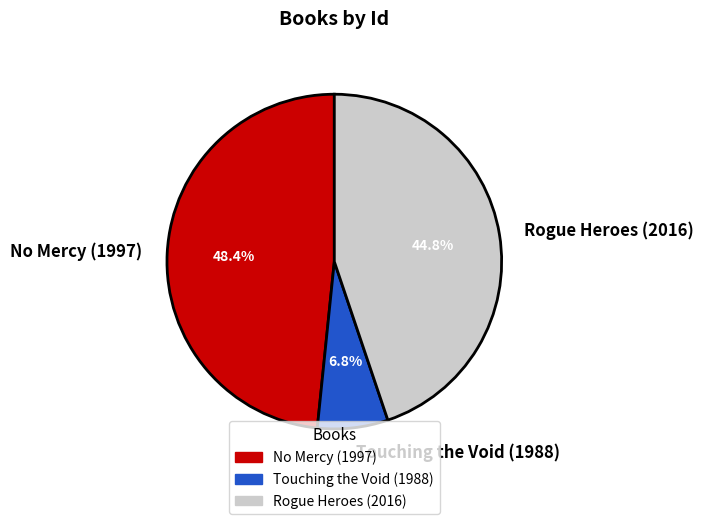

Which slice is the largest?

No Mercy (1997)